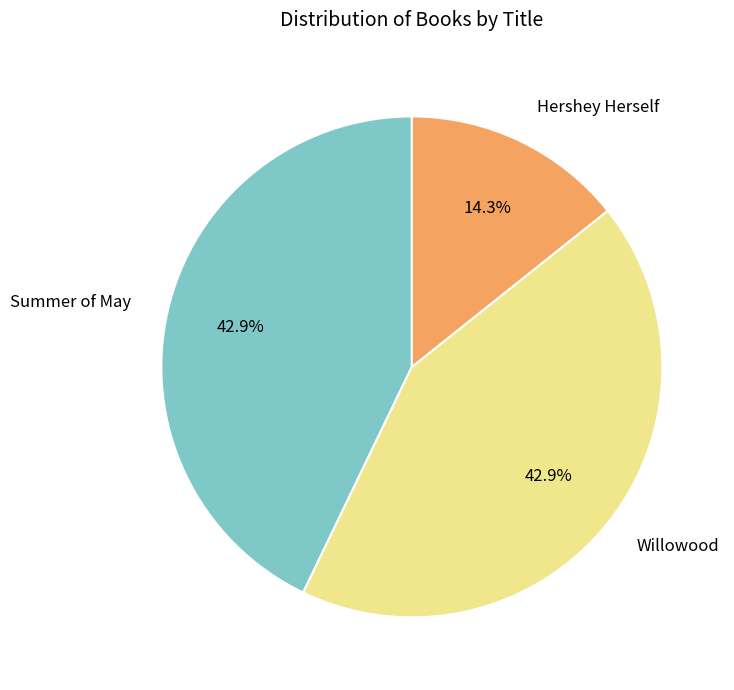

What is the smallest slice in the pie chart?

Hershey Herself